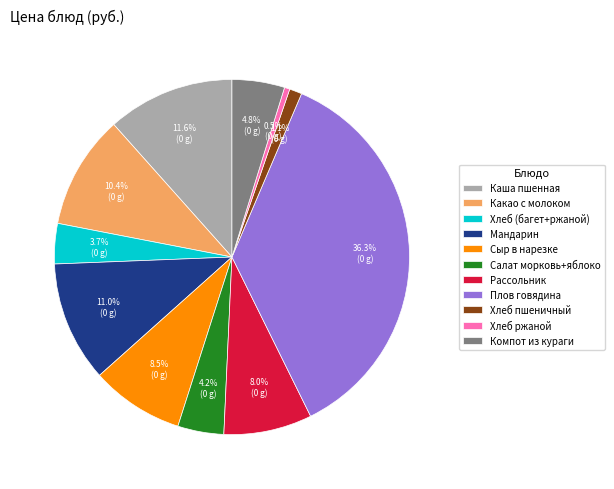

Do Мандарин and Каша пшенная together represent more than half of the pie?

No